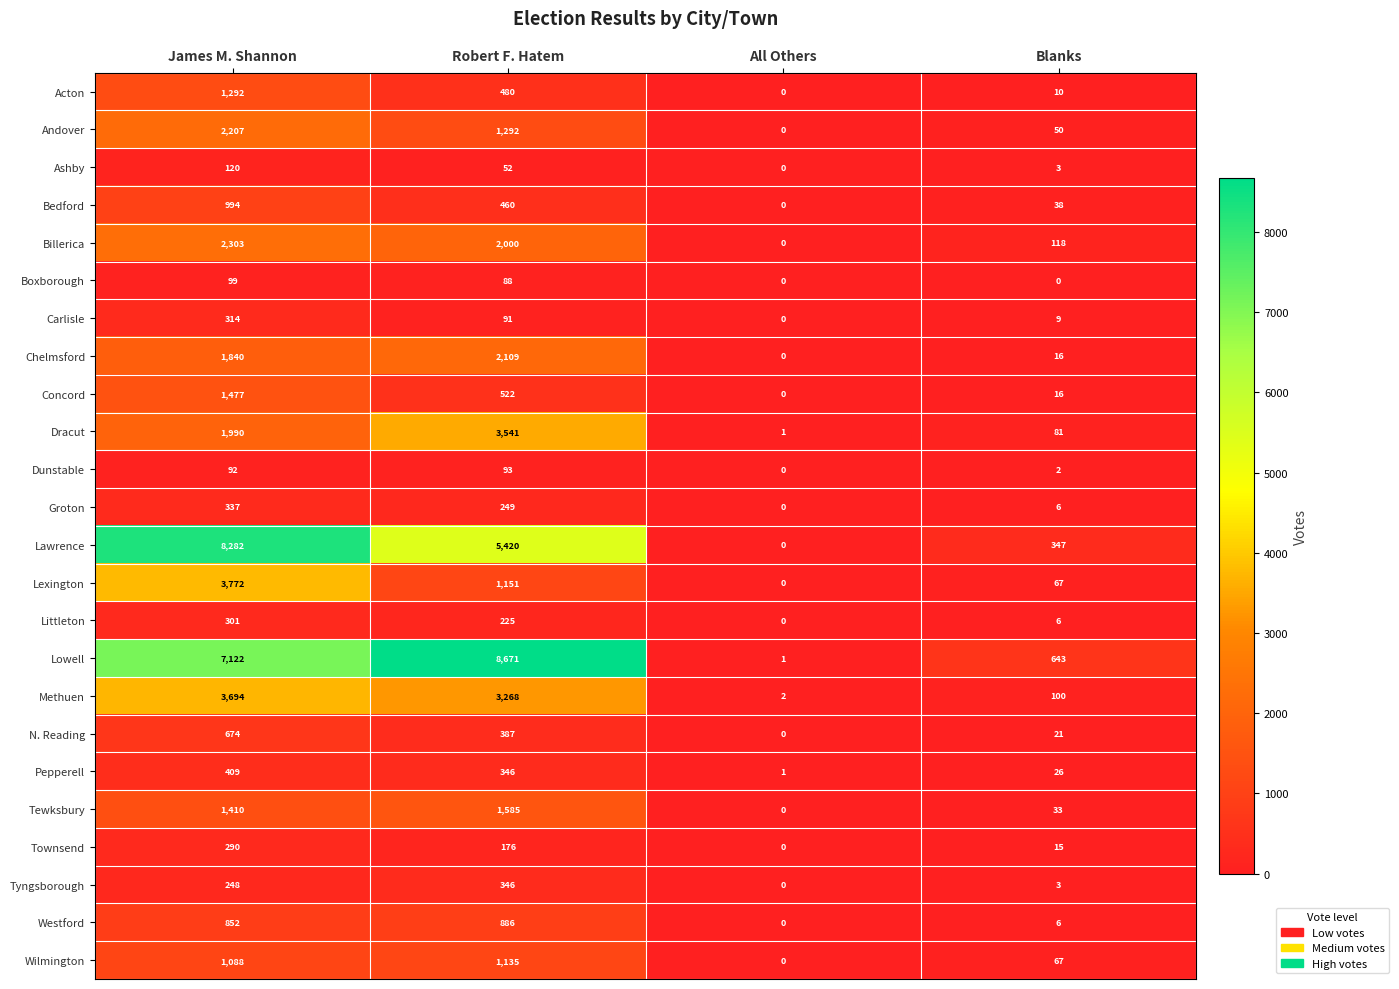

At how many categories does at least one series exceed 3945?

2